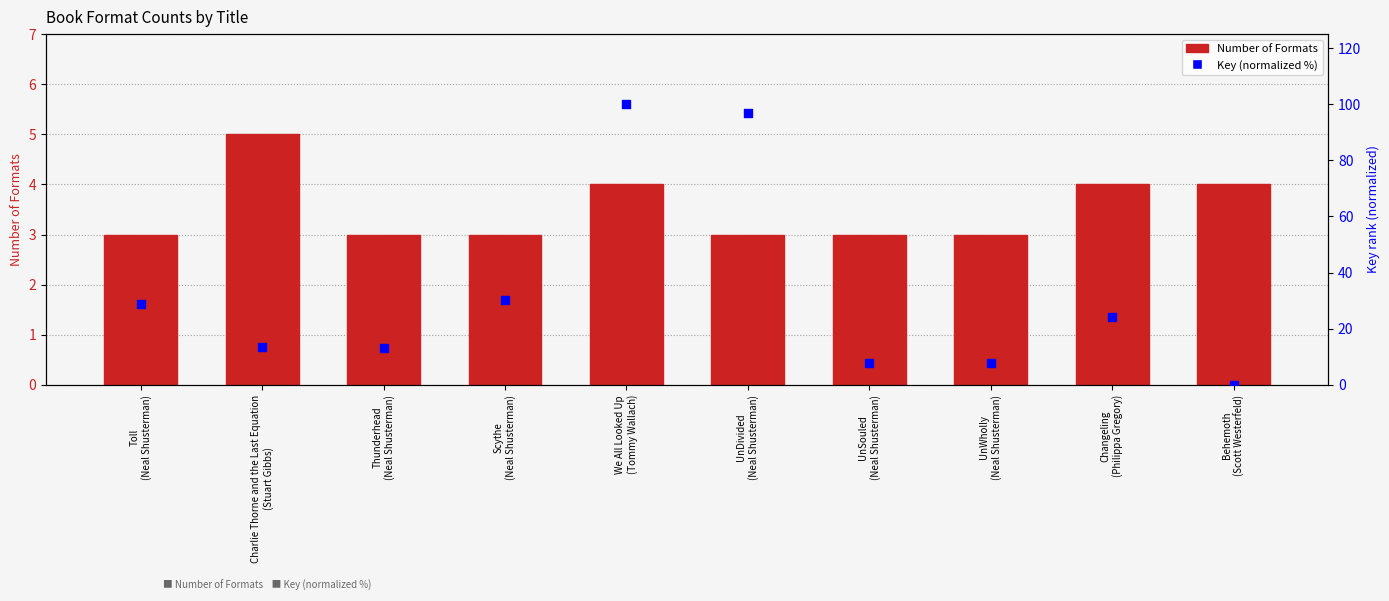

At which category is the sum across all series the highest?

We All Looked Up
(Tommy Wallach)